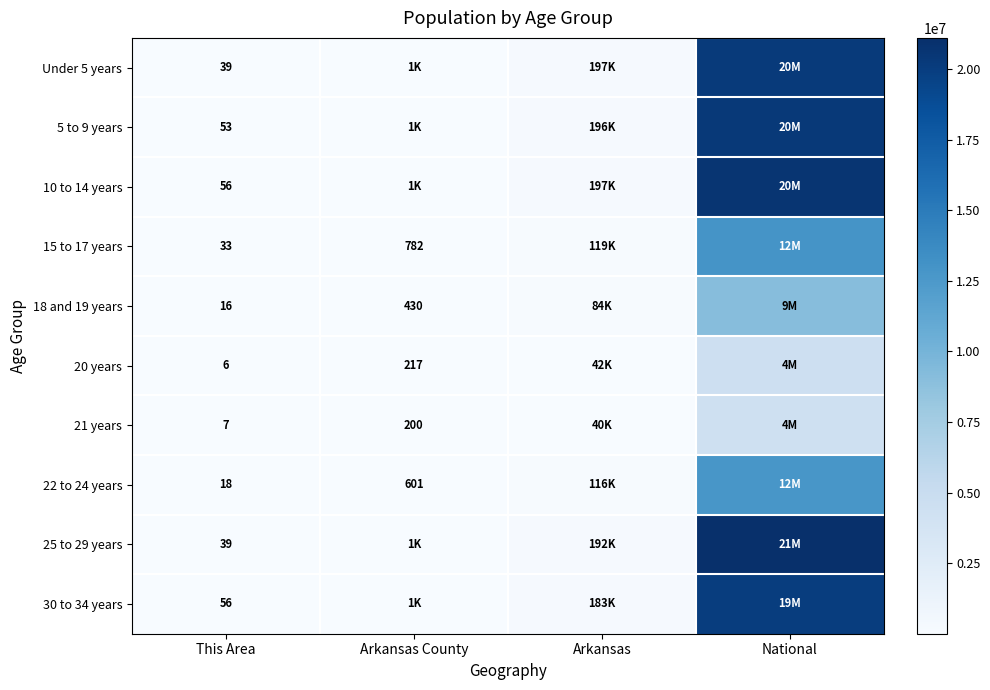

What is the difference between the highest and lowest values at This Area?

50